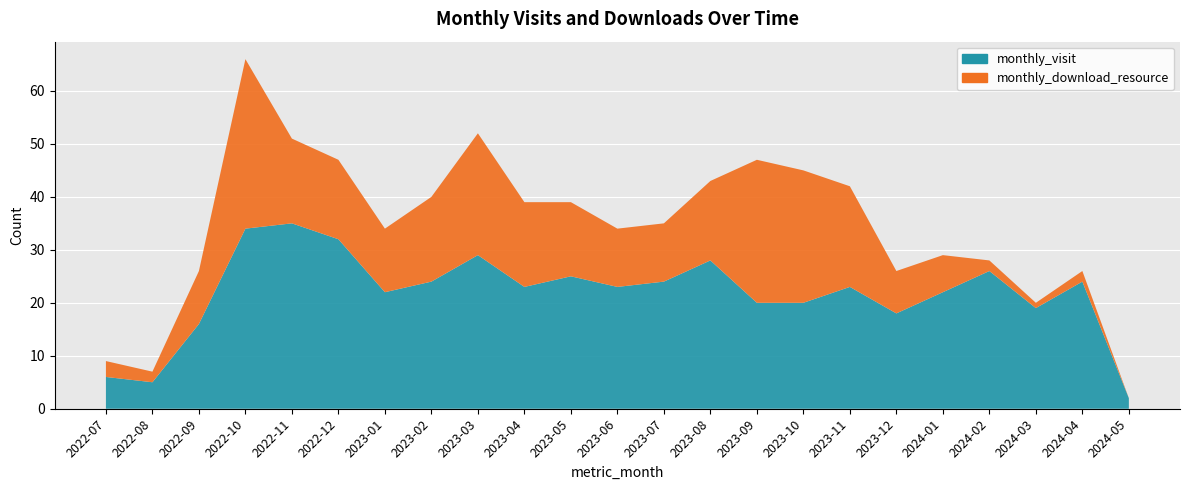

What is the maximum value shown in the chart?

35